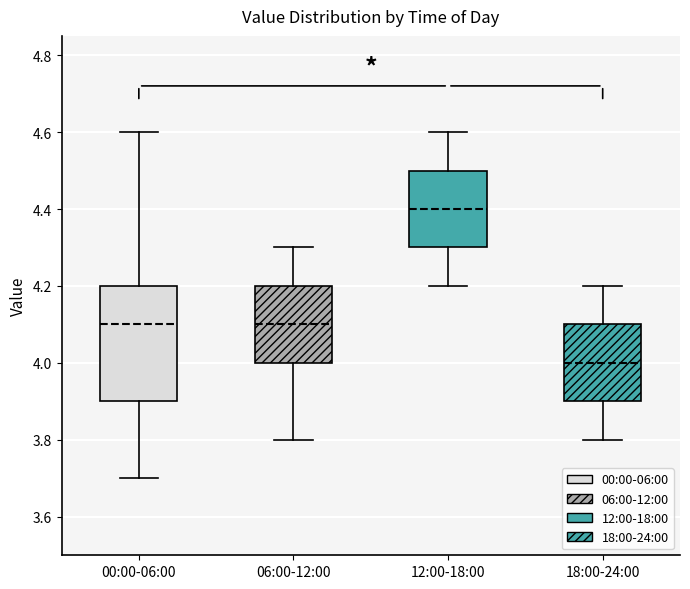

Where does the lower whisker of the box for 00:00-06:00 end on the y-axis? The values are not printed on the chart, so give them approximately, as read against the axis.

3.7